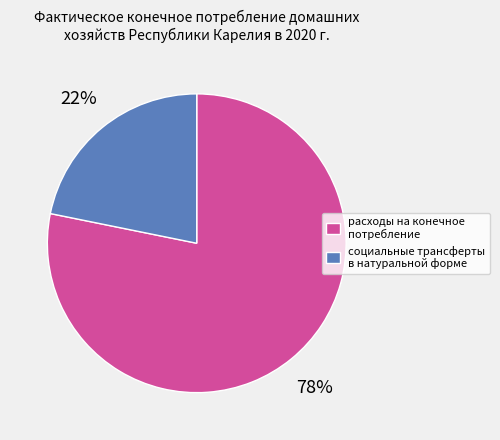

Does any single category account for the majority?

Yes